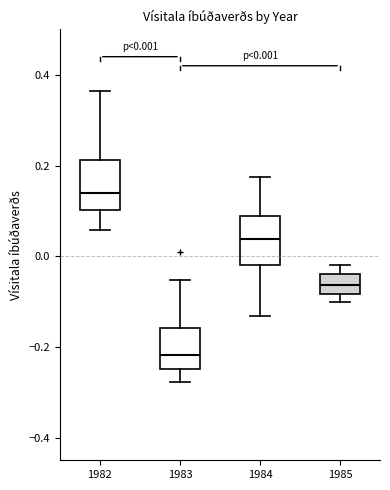

Which box has the highest median line?

1982